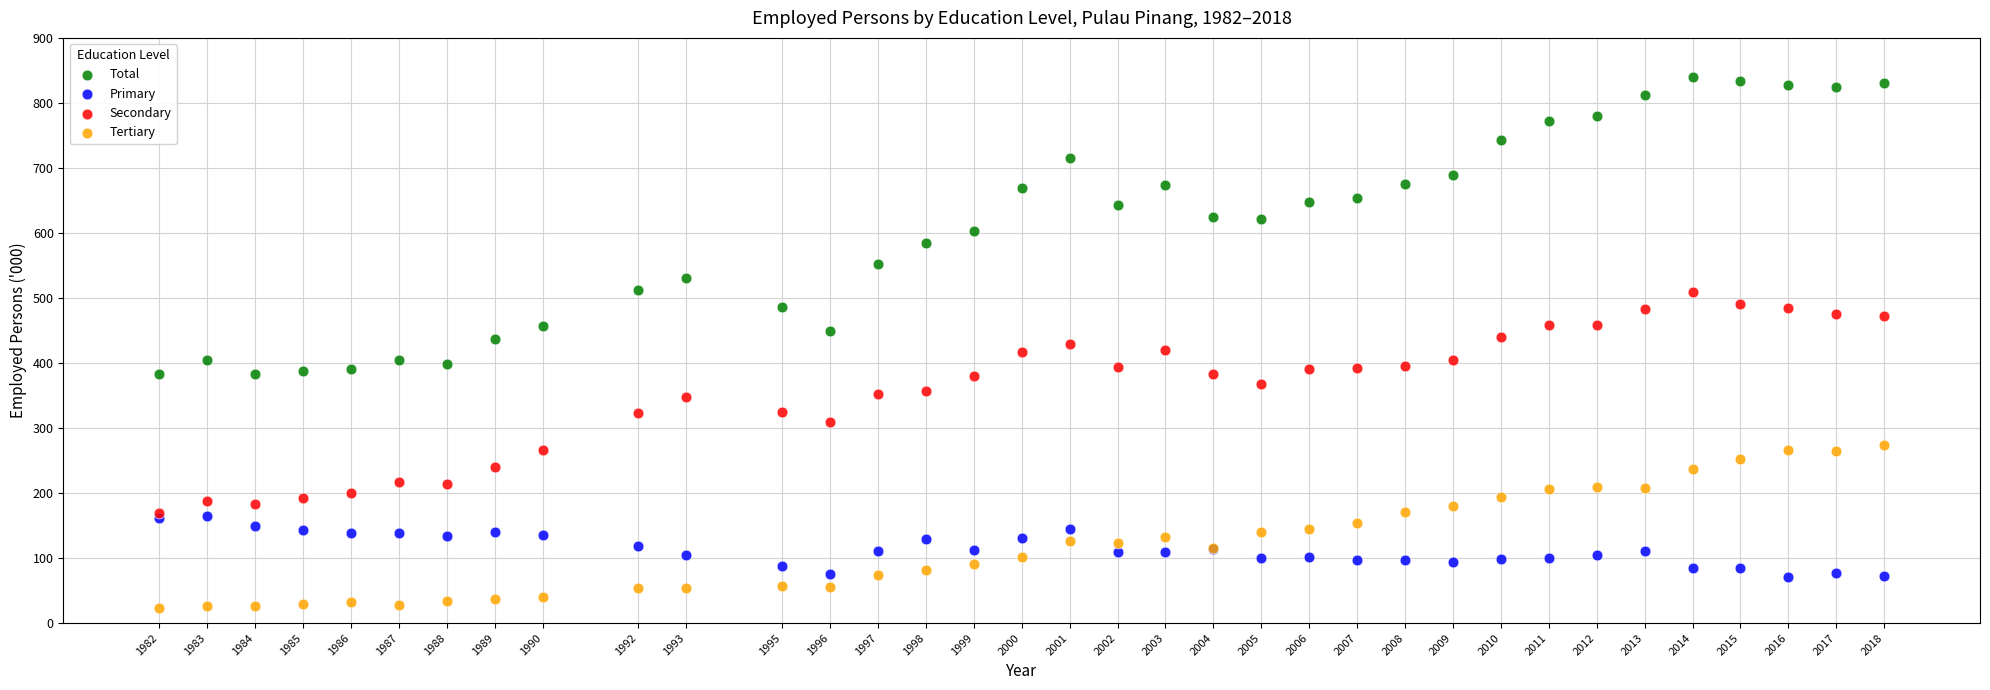

Which series has the widest spread of Y values?

Total